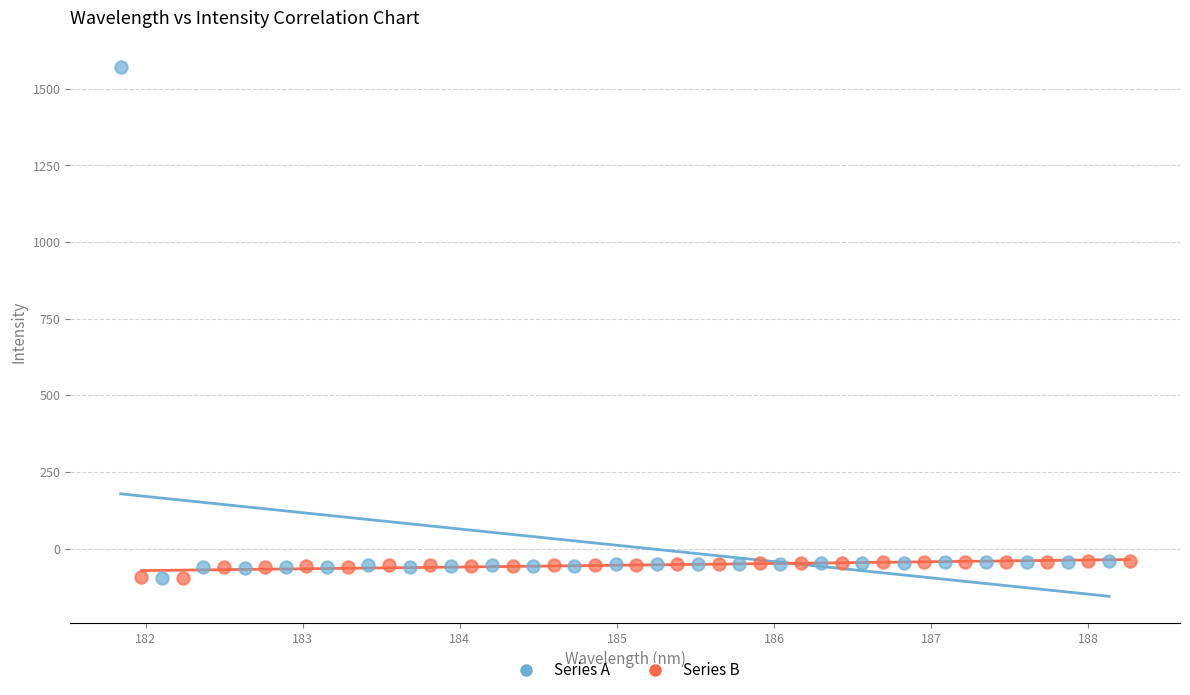

Which series contains the highest Y value?

Series A